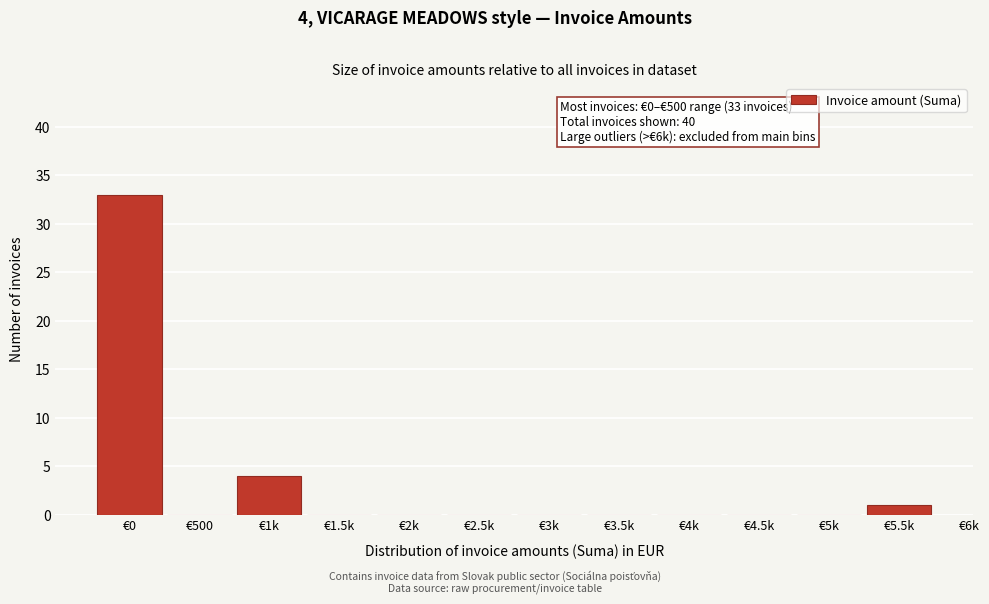

Reading left to right, what are all the values shown in this chart?

€0=33	€500=0	€1k=4	€1.5k=0	€2k=0	€2.5k=0	€3k=0	€3.5k=0	€4k=0	€4.5k=0	€5k=0	€5.5k=1